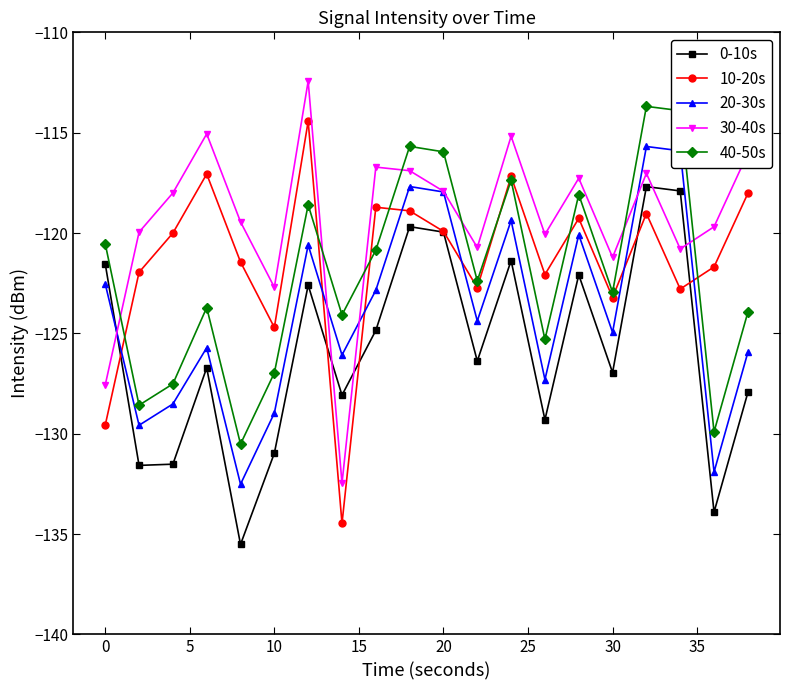

What is the value of the 40-50s point at the 6th from the left?

-127.0